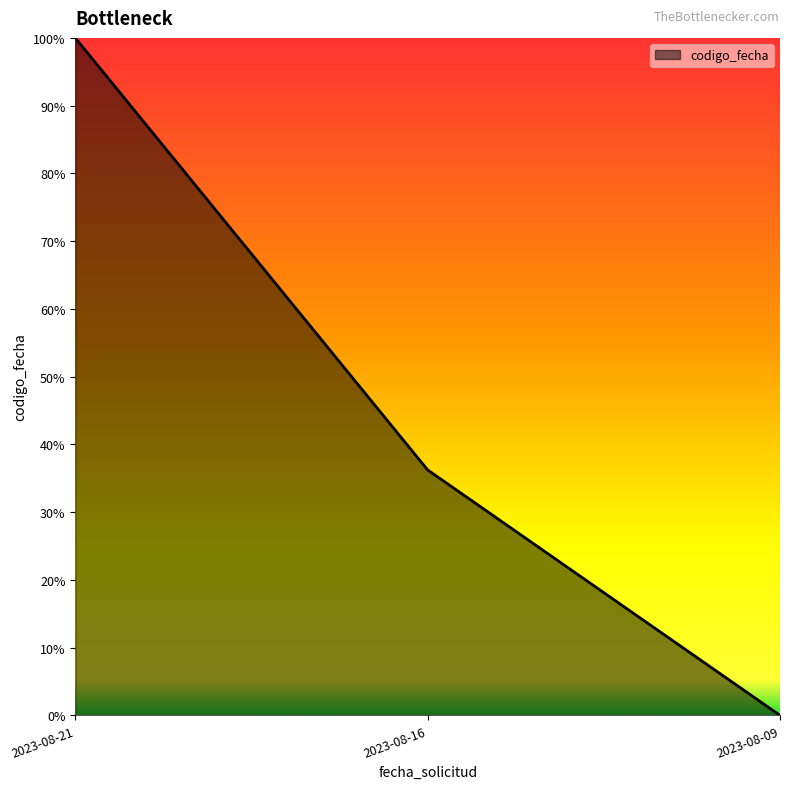

Does the chart have visible grid lines?

No